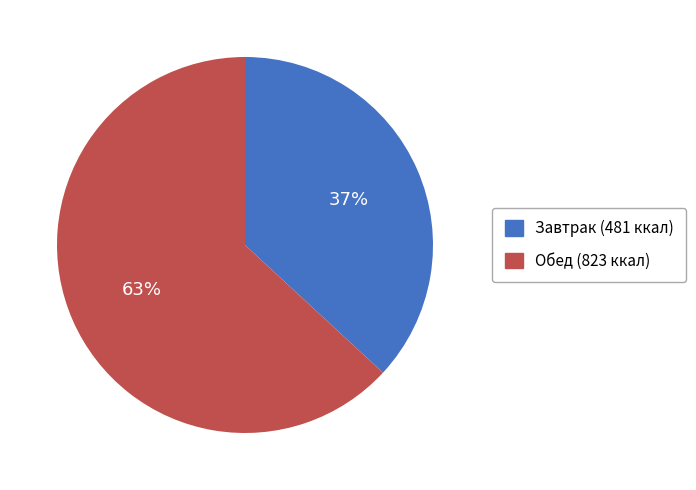

Does any single category account for the majority?

Yes